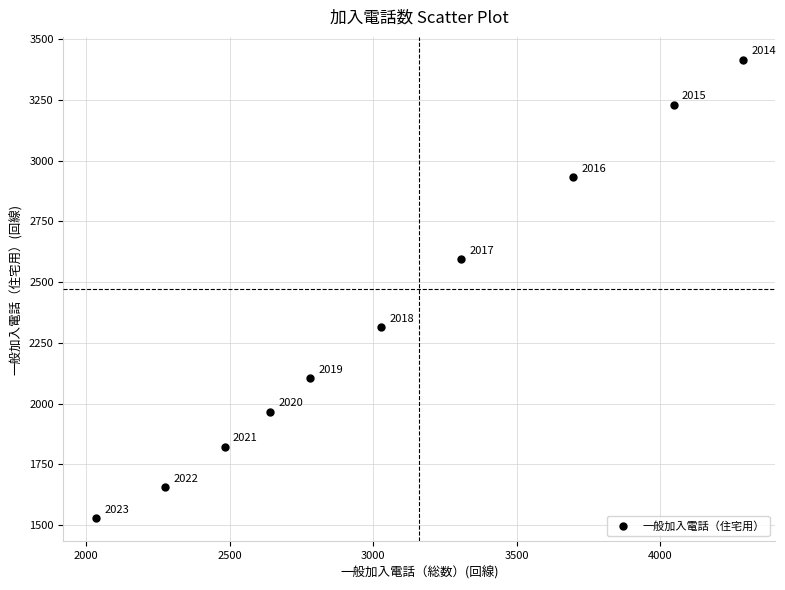

What Y value in the scatter plot is closest to 2471?

2593